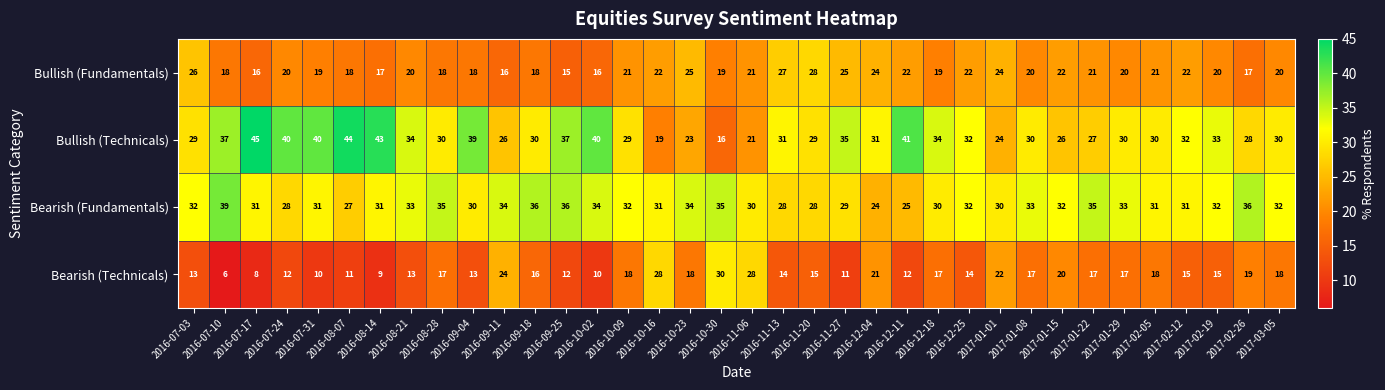

Is the value of Bearish (Fundamentals) at 2016-07-31 greater than the value of Bearish (Technicals) at 2017-02-19?

Yes